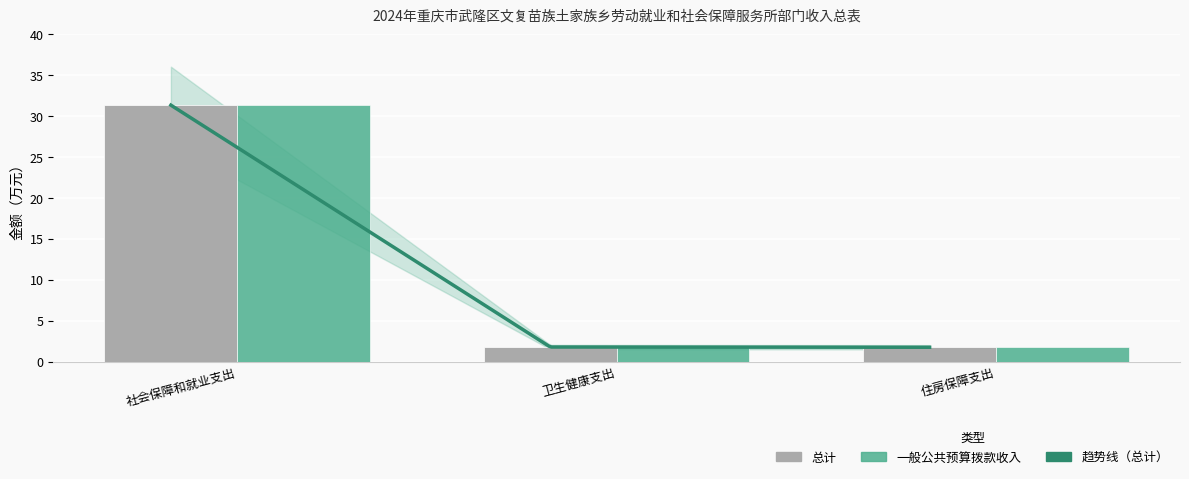

Which series has the largest total across all categories?

总计